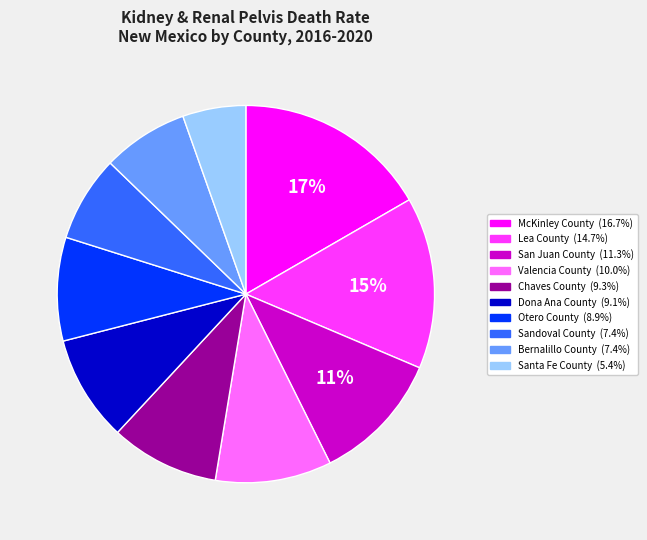

Is the sum of Dona Ana County (9.1%) and Valencia County (10.0%) greater than half?

No